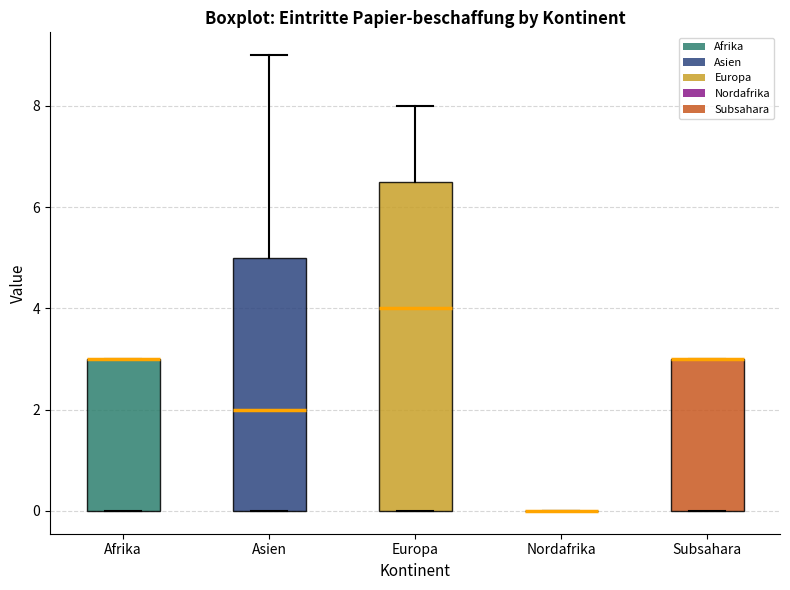

Reading left to right, read every box against the y-axis: the position of its median line, the range the box covers, and the ends of its whiskers. The values are not printed on the chart, so give them approximately, as read against the axis.

Afrika: median 3.0 (drawn on the box's upper edge), box 0.0 to 3.0, whiskers 0.0 to 3.0
Asien: median 2.0, box 0.0 to 5.0, whiskers 0.0 to 9.0
Europa: median 4.0, box 0.0 to 6.6, whiskers 0.0 to 8.0
Nordafrika: box collapsed to a line at 0.0, whiskers 0.0 to 0.0
Subsahara: median 3.0 (drawn on the box's upper edge), box 0.0 to 3.0, whiskers 0.0 to 3.0